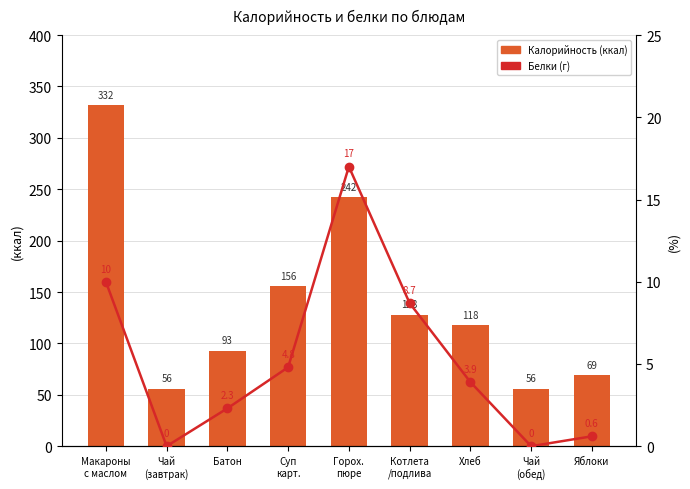

List the labels in order of Белки (г) value, largest first.

Горох.
пюре, Макароны
с маслом, Котлета
/подлива, Суп
карт., Хлеб, Батон, Яблоки, Чай
(завтрак), Чай
(обед)